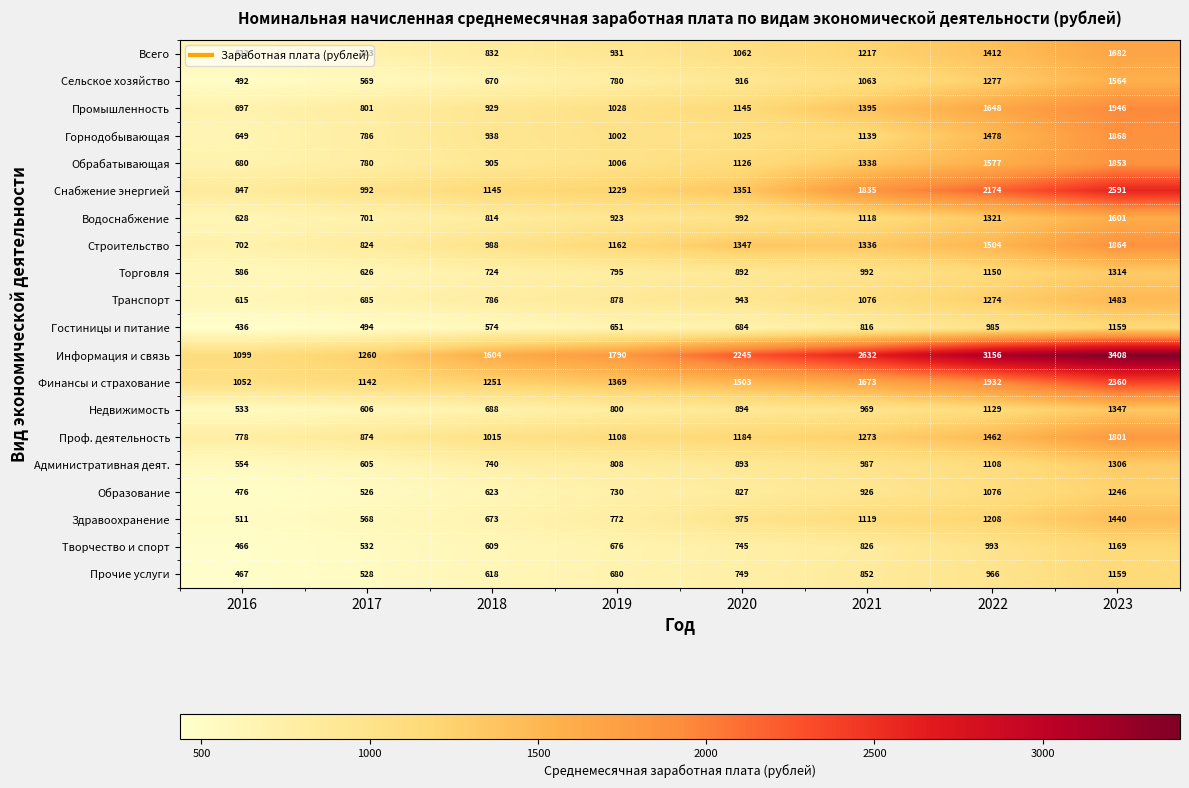

Which series changed the most between 2019 and 2023?

Информация и связь